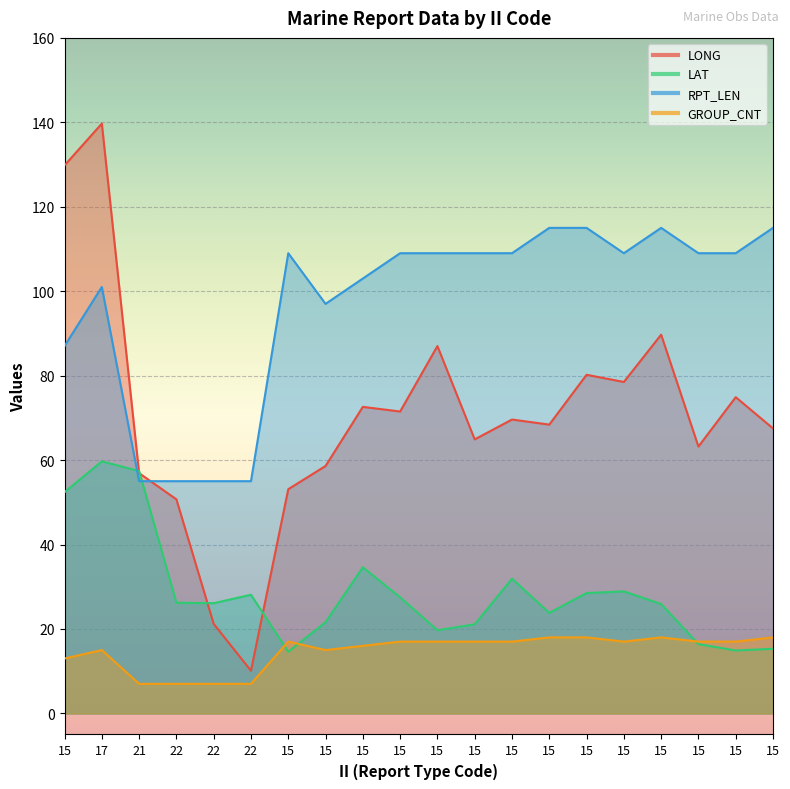

Reading right to left, list all the values displayed in this chart.

LONG: 15=67.5	15=74.9	15=63.2	15=89.7	15=78.5	15=80.2	15=68.4	15=69.6	15=64.9	15=87.0	15=71.5	15=72.6	15=58.6	15=53.1	22=10.1	22=21.2	22=50.7	21=56.9	17=139.7	15=129.8
LAT: 15=15.3	15=14.9	15=16.4	15=25.9	15=28.9	15=28.5	15=23.8	15=31.9	15=21.1	15=19.7	15=27.5	15=34.6	15=21.6	15=14.6	22=28.1	22=26.1	22=26.2	21=57.4	17=59.7	15=52.4
RPT_LEN: 15=115.0	15=109.0	15=109.0	15=115.0	15=109.0	15=115.0	15=115.0	15=109.0	15=109.0	15=109.0	15=109.0	15=103.0	15=97.0	15=109.0	22=55.0	22=55.0	22=55.0	21=55.0	17=101.0	15=87.0
GROUP_CNT: 15=18.0	15=17.0	15=17.0	15=18.0	15=17.0	15=18.0	15=18.0	15=17.0	15=17.0	15=17.0	15=17.0	15=16.0	15=15.0	15=17.0	22=7.0	22=7.0	22=7.0	21=7.0	17=15.0	15=13.0